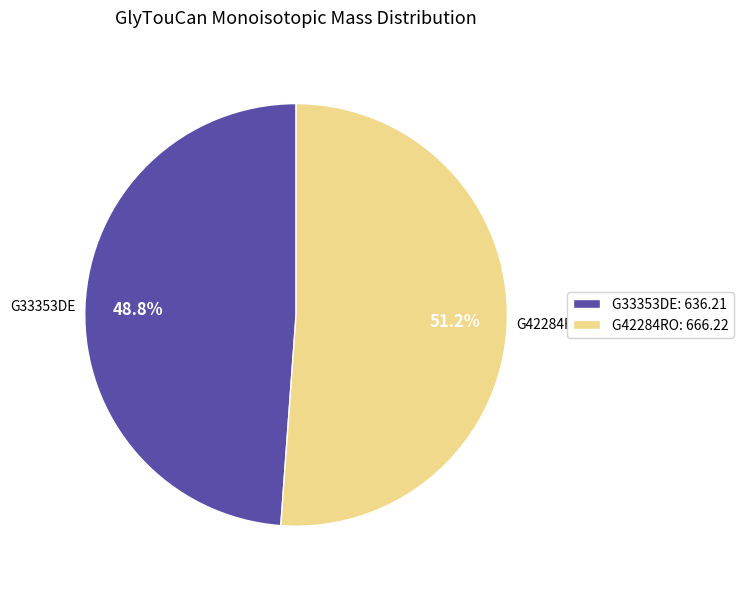

What percentage is NOT represented by G33353DE?

51.2%